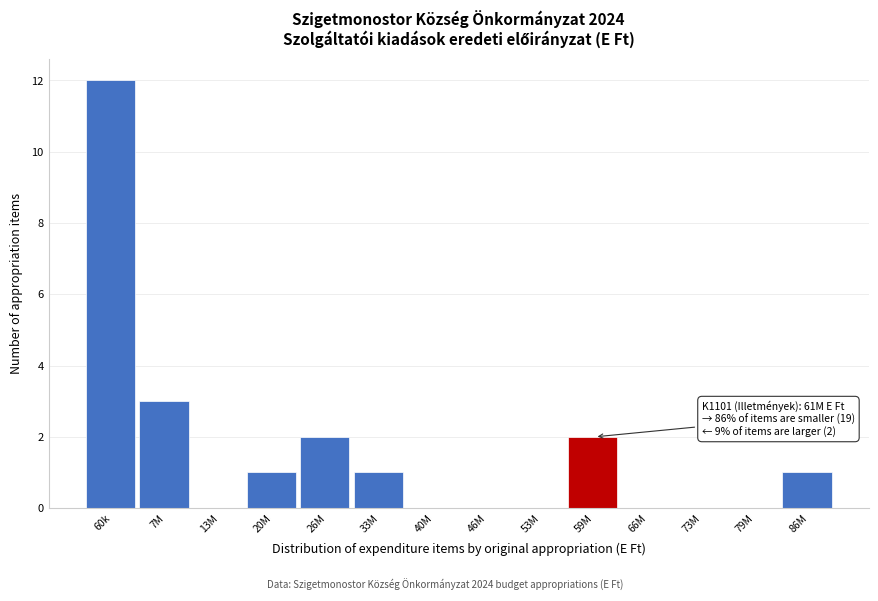

Reading right to left, extract all data points from this chart.

86M=1	79M=0	73M=0	66M=0	59M=2	53M=0	46M=0	40M=0	33M=1	26M=2	20M=1	13M=0	7M=3	60k=12